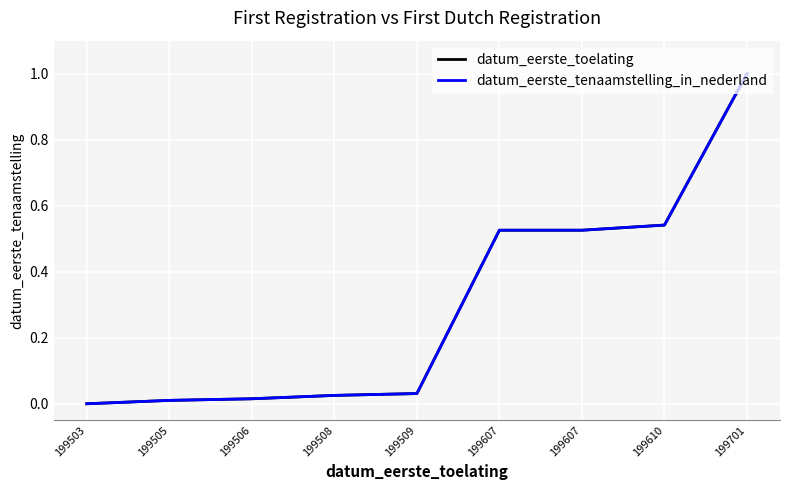

Reading right to left, transcribe all the data shown in this chart.

datum_eerste_toelating: 199701=1.0	199610=0.5	199607=0.5	199607=0.5	199509=0.0	199508=0.0	199506=0.0	199505=0.0	199503=0.0
datum_eerste_tenaamstelling_in_nederland: 199701=1.0	199610=0.5	199607=0.5	199607=0.5	199509=0.0	199508=0.0	199506=0.0	199505=0.0	199503=0.0